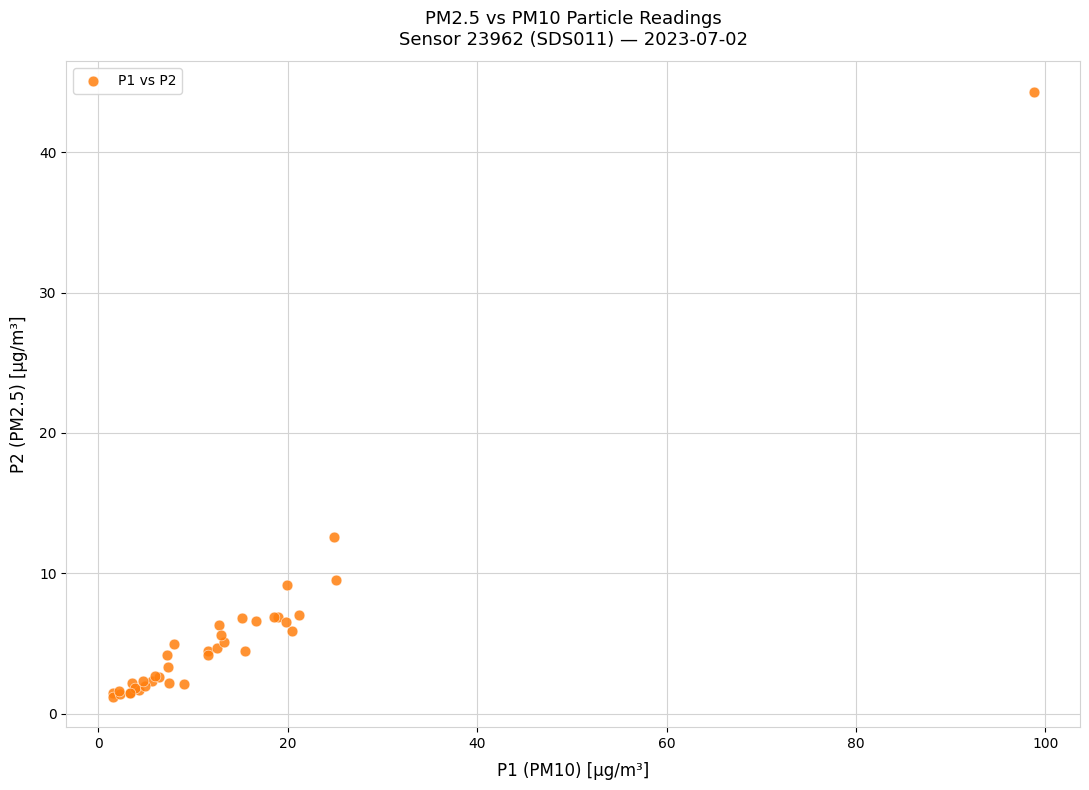

What Y value in the scatter plot is closest to 22?

12.6